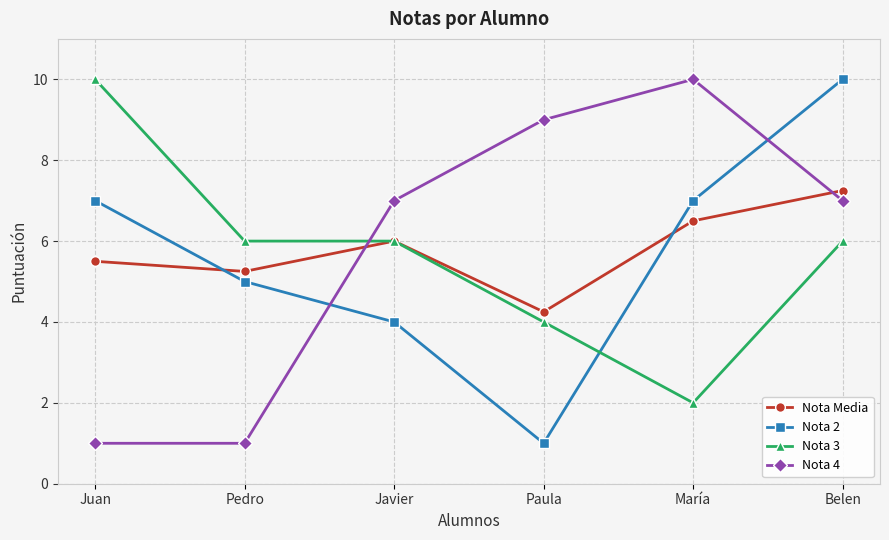

How many interior local valleys does the Nota Media series have?

2